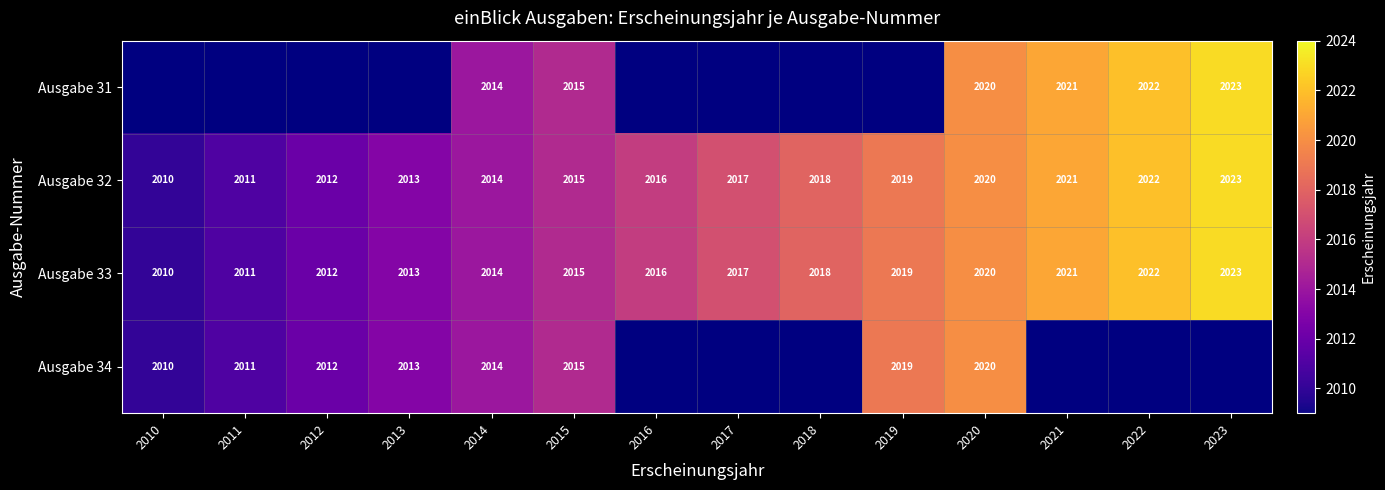

What is the difference between the second highest and minimum values in the Ausgabe 33 series?

12